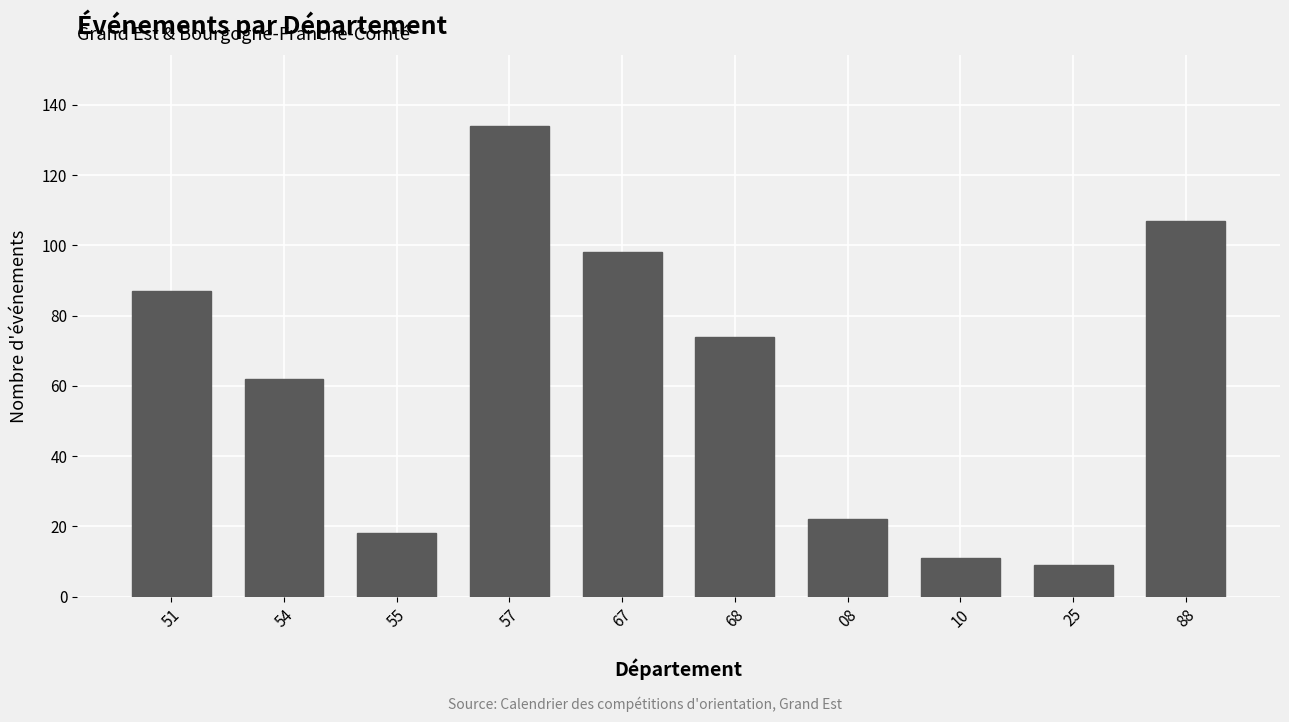

How many categories are shown in the chart?

10